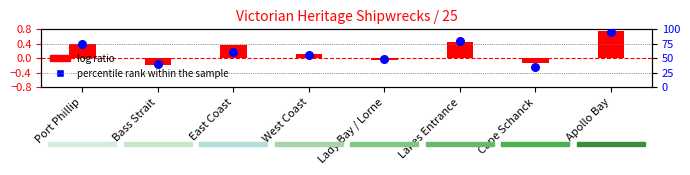

At which category is the sum across all series the highest?

Apollo Bay